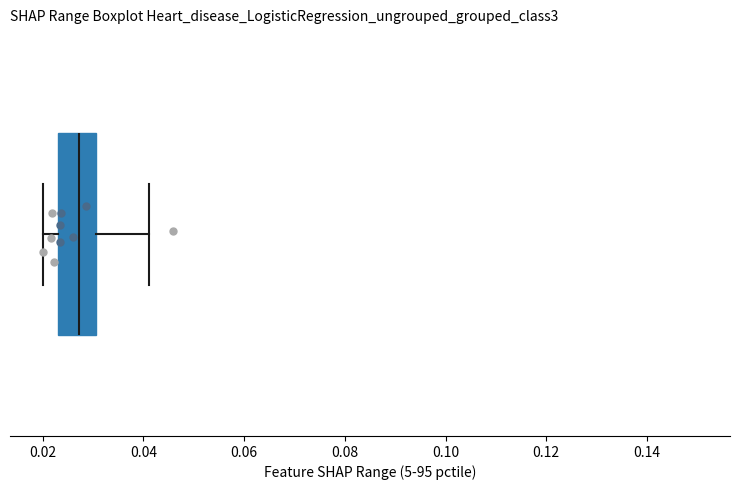

Transcribe this box plot: give where the median line is, the range the box spans, and where the two whiskers end, as read against the x-axis. The values are not printed on the chart, so give them approximately, as read against the axis.

median 0.028, box 0.024 to 0.030, whiskers 0.020 to 0.042